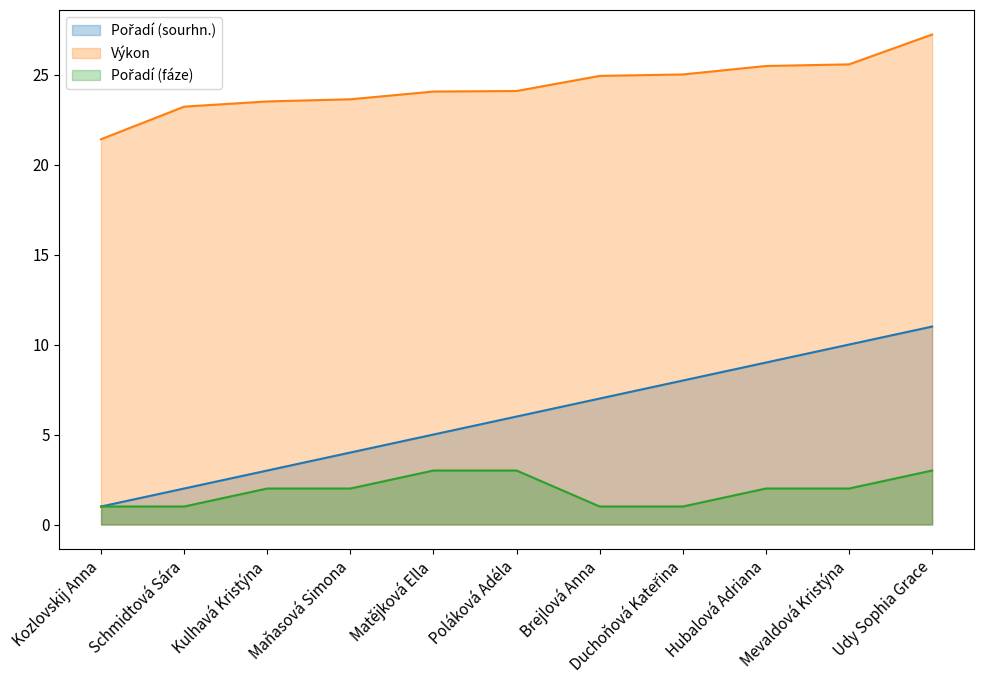

Which label corresponds to the largest value in the chart?

Udy Sophia Grace